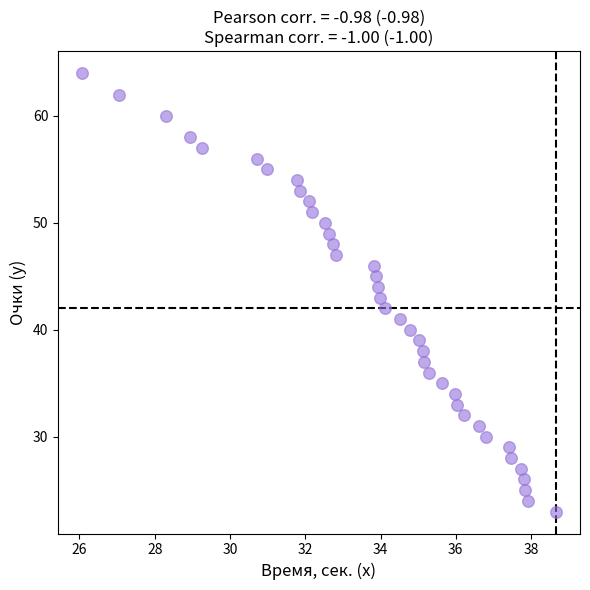

Count the number of points in this scatter plot.

39